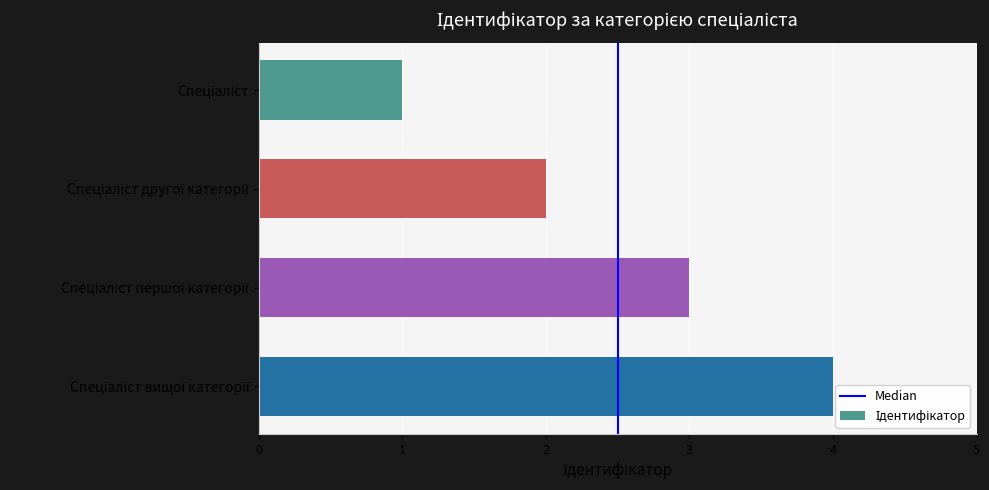

What is the difference between the maximum and minimum values?

3